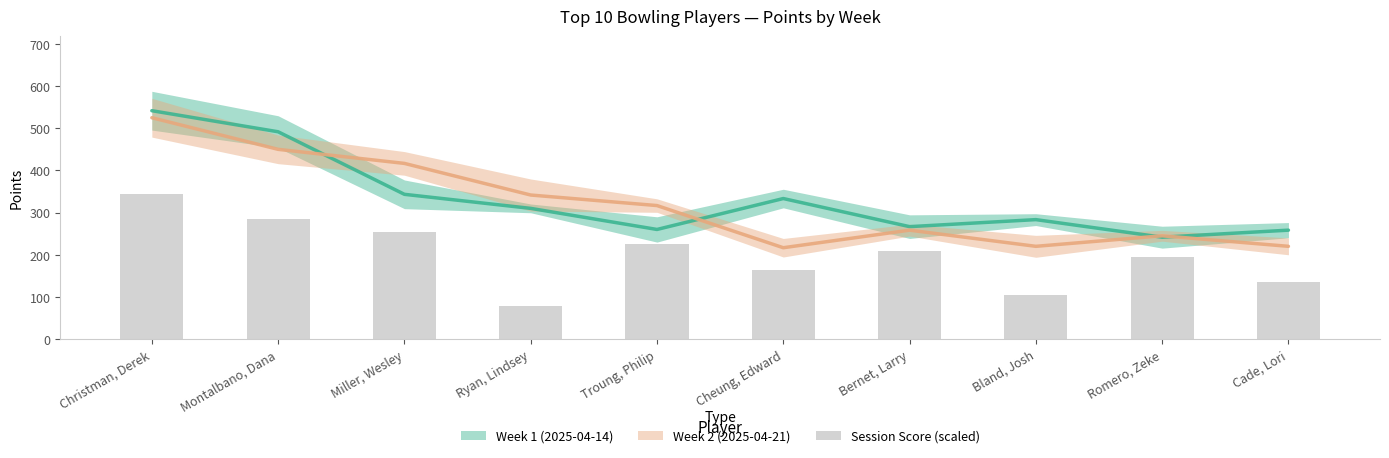

Between Bernet, Larry and Cheung, Edward, which is larger?

Bernet, Larry